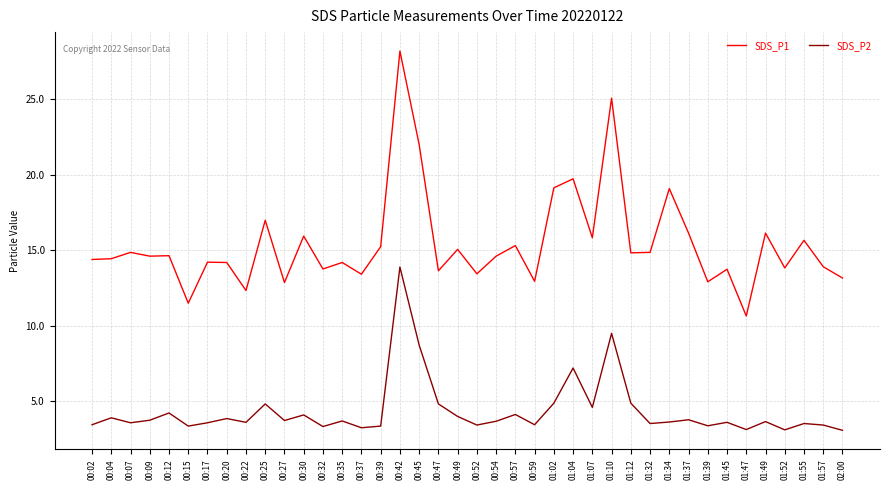

Is the value of SDS_P1 at 00:25 greater than the value of SDS_P2 at 01:45?

Yes